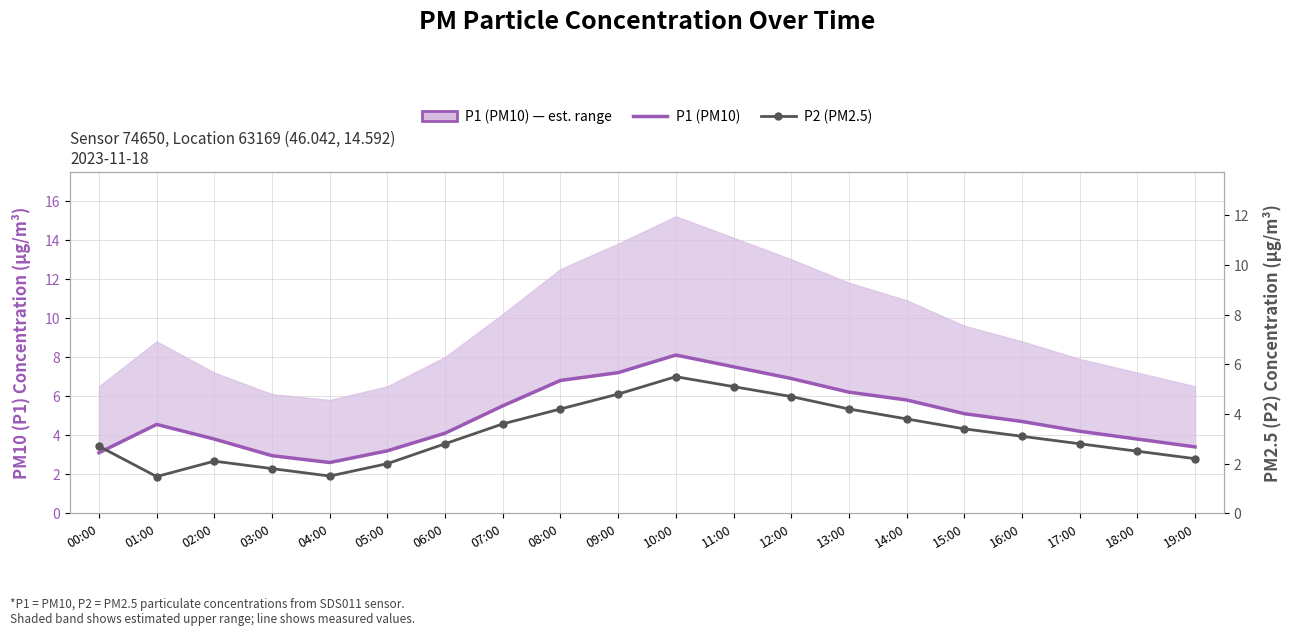

At which label does P1 (PM10) reach its peak?

10:00